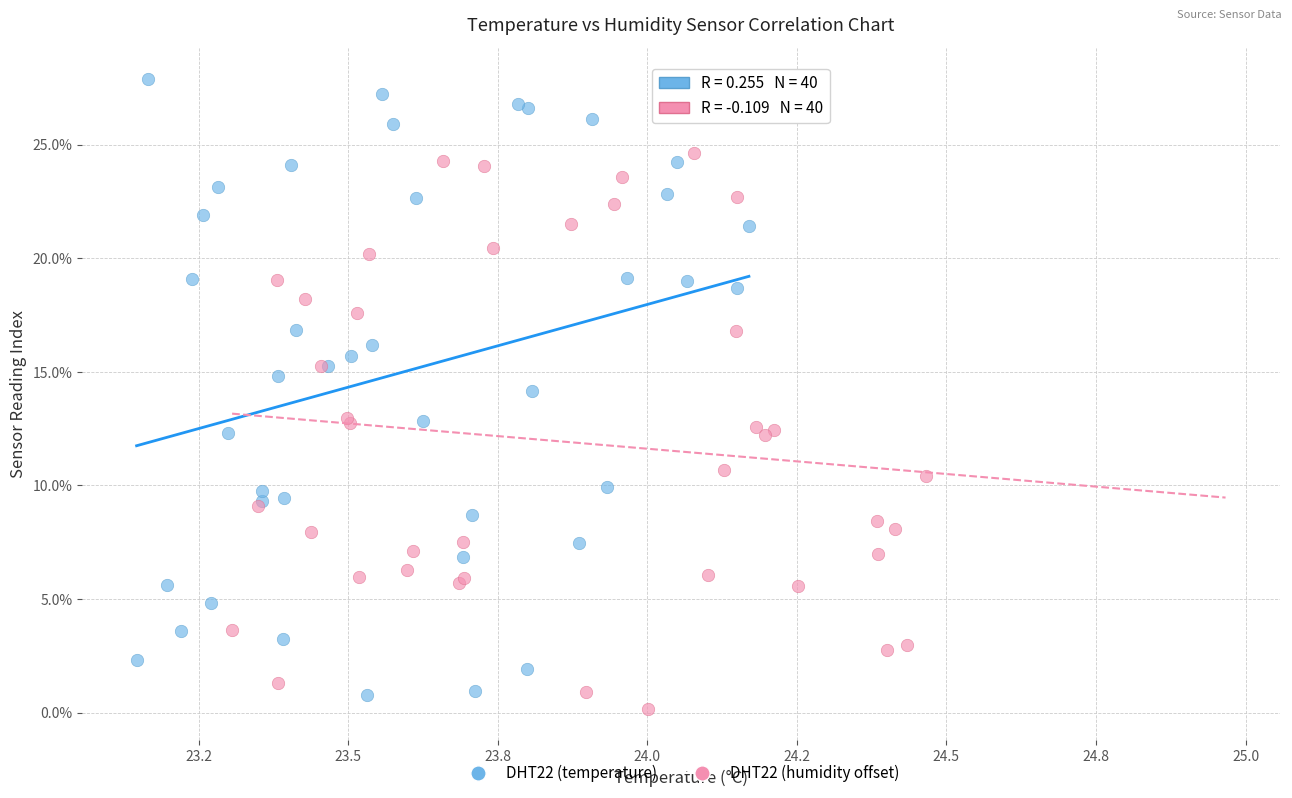

What are all the series names shown in the legend?

DHT22 (temperature), DHT22 (humidity offset)